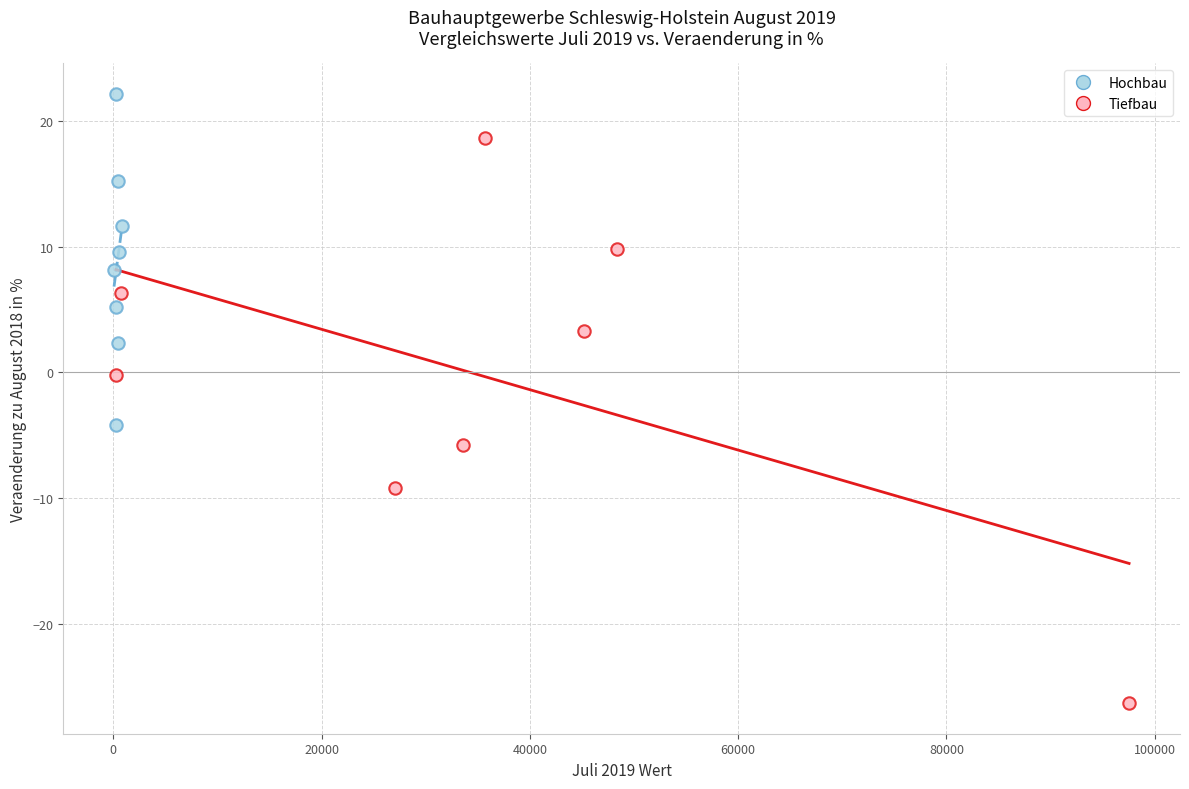

Which series has the widest spread of Y values?

Tiefbau